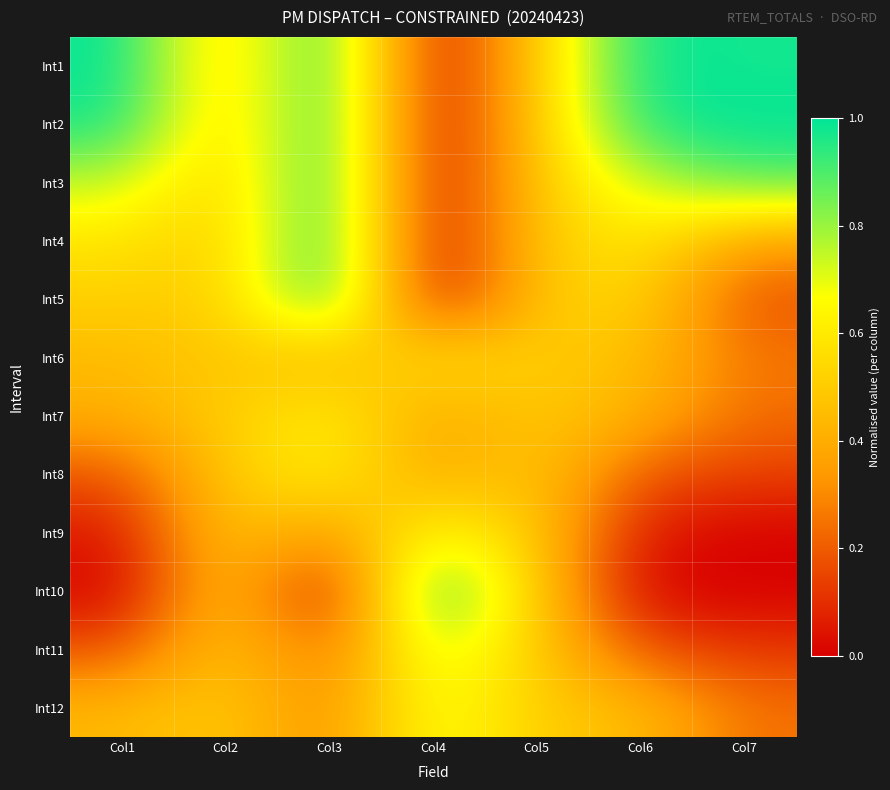

Reading left to right, list all the values displayed in this chart.

Int1: Col1=1.0	Col2=0.5	Col3=1.0	Col4=0.0	Col5=0.5	Col6=1.0	Col7=1.0
Int2: Col1=1.0	Col2=0.5	Col3=1.0	Col4=0.0	Col5=0.5	Col6=1.0	Col7=1.0
Int3: Col1=0.8	Col2=0.5	Col3=1.0	Col4=0.0	Col5=0.5	Col6=0.7	Col7=0.9
Int4: Col1=0.6	Col2=0.5	Col3=1.0	Col4=0.0	Col5=0.5	Col6=0.6	Col7=0.4
Int5: Col1=0.5	Col2=0.5	Col3=1.0	Col4=0.0	Col5=0.5	Col6=0.5	Col7=0.2
Int6: Col1=0.4	Col2=0.5	Col3=0.4	Col4=0.6	Col5=0.5	Col6=0.5	Col7=0.3
Int7: Col1=0.4	Col2=0.5	Col3=0.6	Col4=0.4	Col5=0.5	Col6=0.4	Col7=0.2
Int8: Col1=0.2	Col2=0.5	Col3=0.6	Col4=0.4	Col5=0.5	Col6=0.2	Col7=0.1
Int9: Col1=0.0	Col2=0.5	Col3=0.3	Col4=0.7	Col5=0.5	Col6=0.0	Col7=0.0
Int10: Col1=0.0	Col2=0.5	Col3=0.0	Col4=1.0	Col5=0.5	Col6=0.0	Col7=0.0
Int11: Col1=0.2	Col2=0.5	Col3=0.2	Col4=0.8	Col5=0.5	Col6=0.2	Col7=0.1
Int12: Col1=0.4	Col2=0.5	Col3=0.3	Col4=0.7	Col5=0.5	Col6=0.5	Col7=0.2